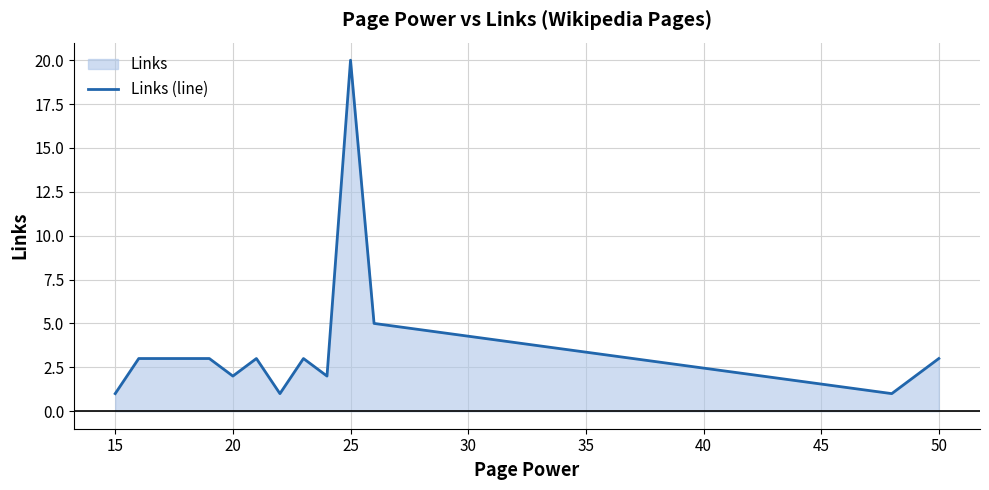

Which label corresponds to the largest value in the chart?

25